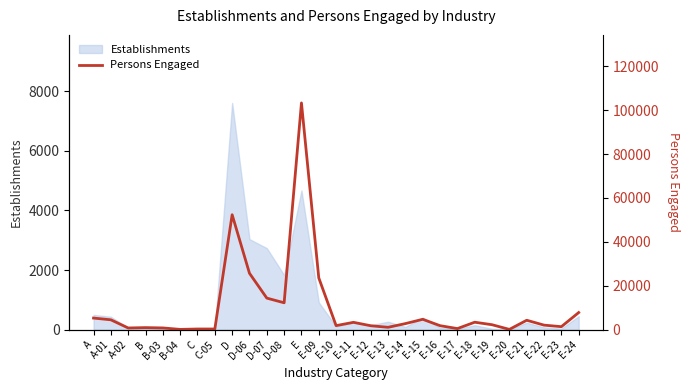

What is the value of the 20th point from the left?

4741